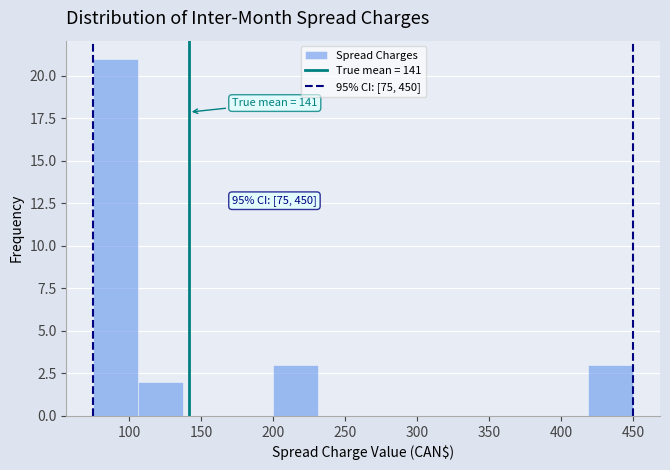

Over which range of the x-axis is the bar tallest?

75 to 105